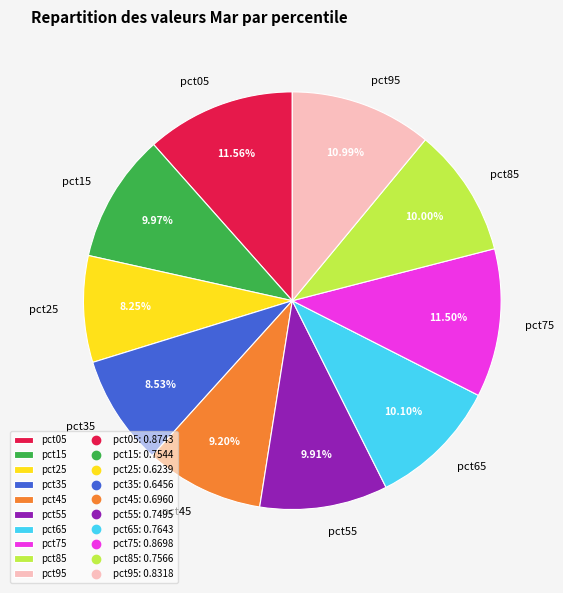

Is the sum of pct75 and pct05 greater than half?

No